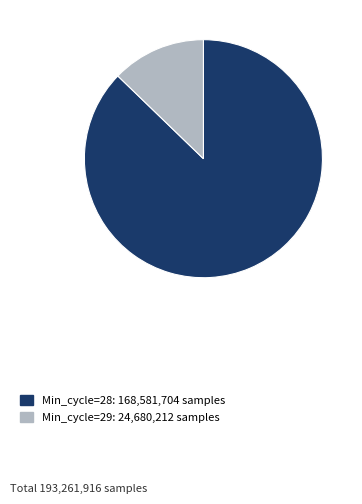

Do Min_cycle=28: 168,581,704 samples and Min_cycle=29: 24,680,212 samples together represent more than half of the pie?

Yes